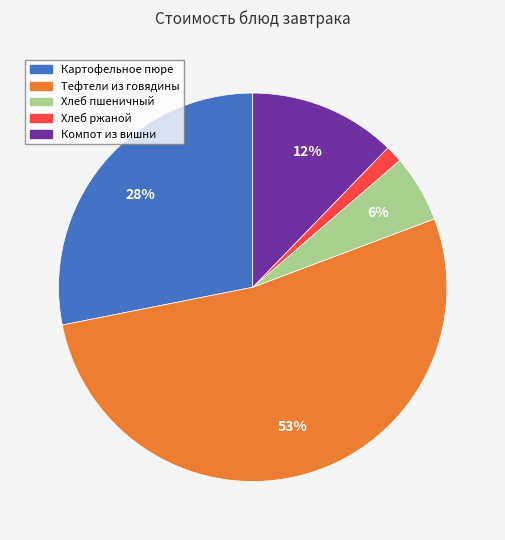

What is the majority slice?

Тефтели из говядины